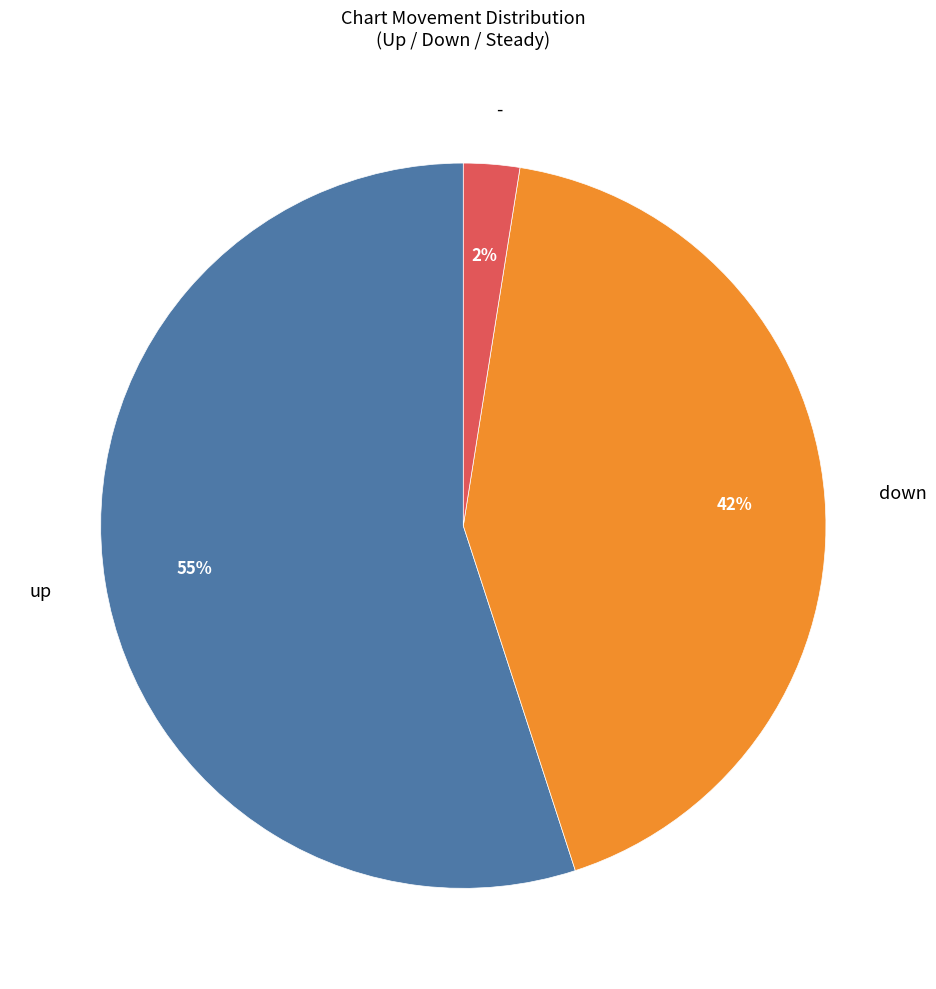

To the nearest percent, what percentage of the pie is down?

42%